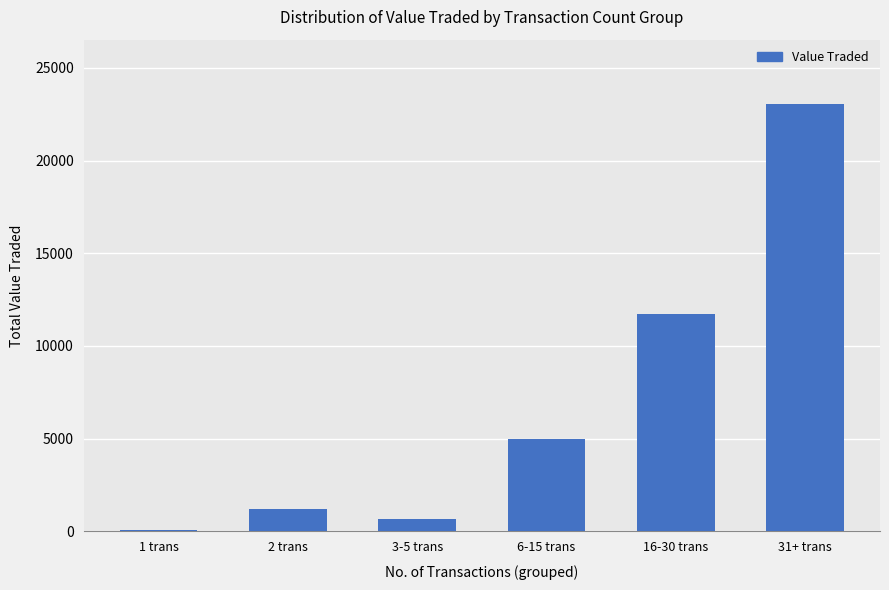

Count the number of categories in the chart.

6